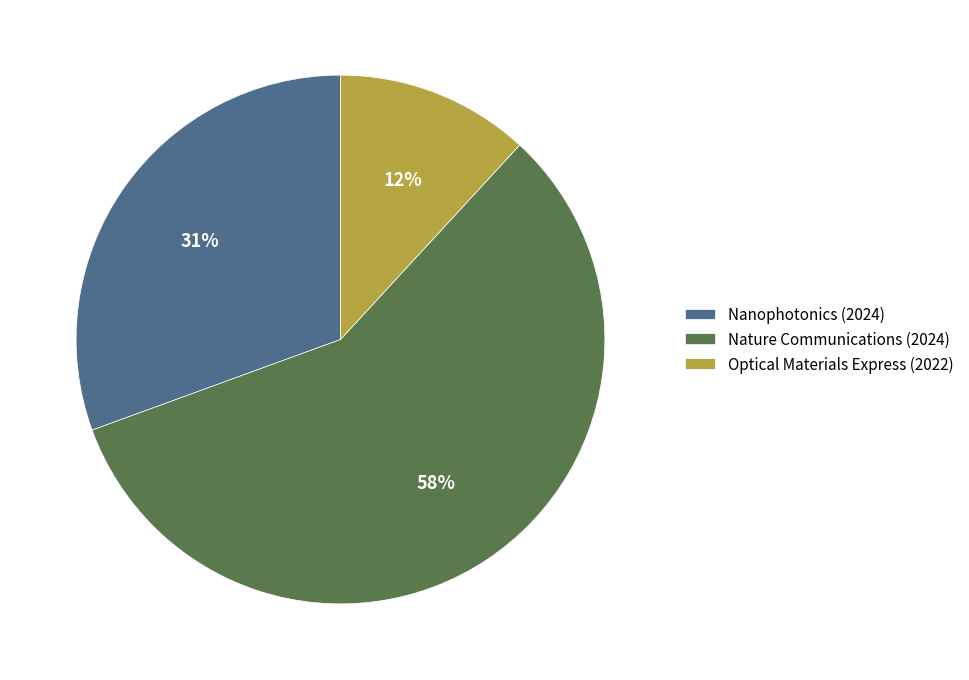

Count the number of slices in the pie.

3